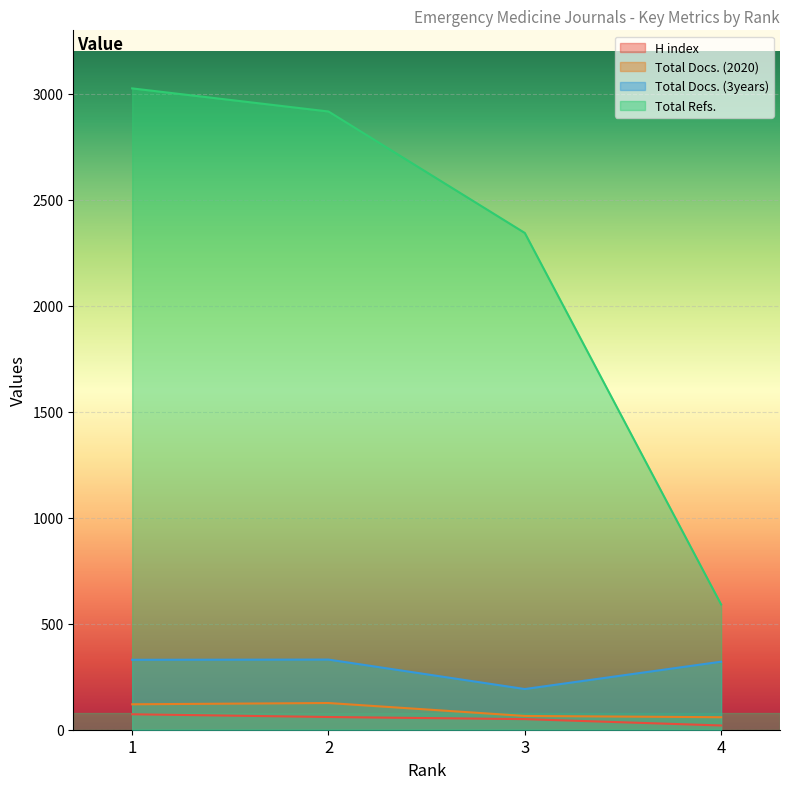

Does the chart display data point markers on the line(s)?

No